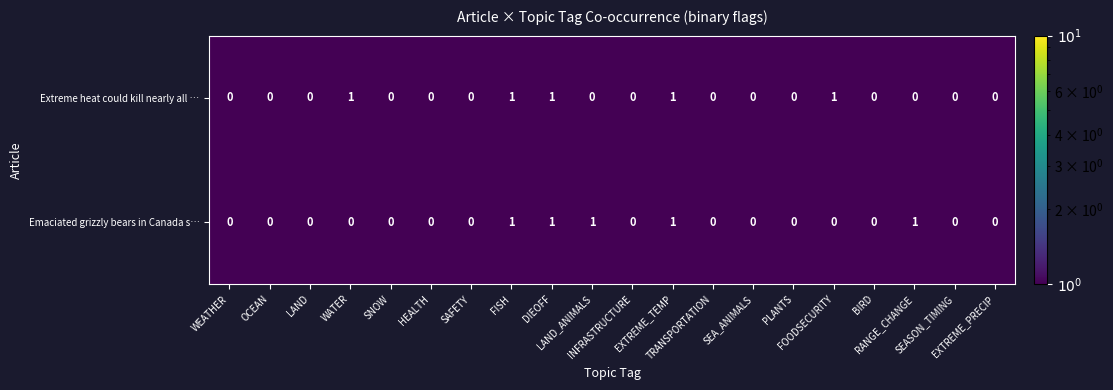

How many Extreme heat could kill nearly all … values are between 0 and 1?

20